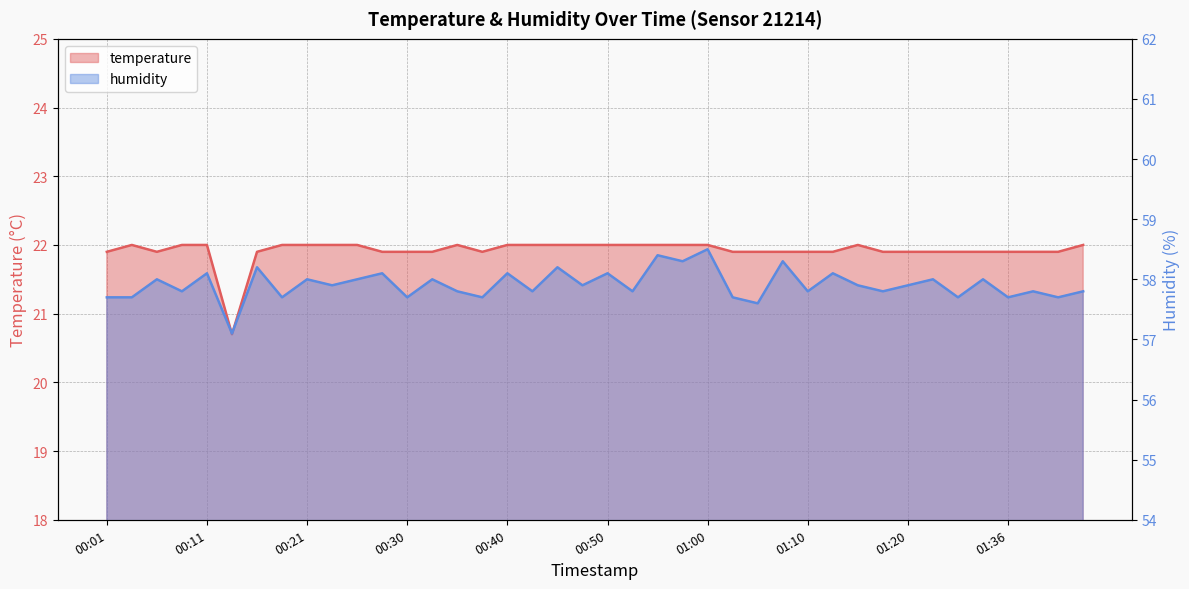

Reading left to right, extract all data points from this chart.

temperature: 00:01=21.9	00:03=22.0	00:06=21.9	00:08=22.0	00:11=22.0	00:13=20.7	00:16=21.9	00:18=22.0	00:21=22.0	00:23=22.0	00:25=22.0	00:28=21.9	00:30=21.9	00:33=21.9	00:35=22.0	00:38=21.9	00:40=22.0	00:43=22.0	00:45=22.0	00:48=22.0	00:50=22.0	00:53=22.0	00:55=22.0	00:57=22.0	01:00=22.0	01:02=21.9	01:05=21.9	01:07=21.9	01:10=21.9	01:12=21.9	01:15=22.0	01:17=21.9	01:20=21.9	01:22=21.9	01:28=21.9	01:31=21.9	01:36=21.9	01:39=21.9	01:41=21.9	01:44=22.0
humidity: 00:01=57.7	00:03=57.7	00:06=58.0	00:08=57.8	00:11=58.1	00:13=57.1	00:16=58.2	00:18=57.7	00:21=58.0	00:23=57.9	00:25=58.0	00:28=58.1	00:30=57.7	00:33=58.0	00:35=57.8	00:38=57.7	00:40=58.1	00:43=57.8	00:45=58.2	00:48=57.9	00:50=58.1	00:53=57.8	00:55=58.4	00:57=58.3	01:00=58.5	01:02=57.7	01:05=57.6	01:07=58.3	01:10=57.8	01:12=58.1	01:15=57.9	01:17=57.8	01:20=57.9	01:22=58.0	01:28=57.7	01:31=58.0	01:36=57.7	01:39=57.8	01:41=57.7	01:44=57.8